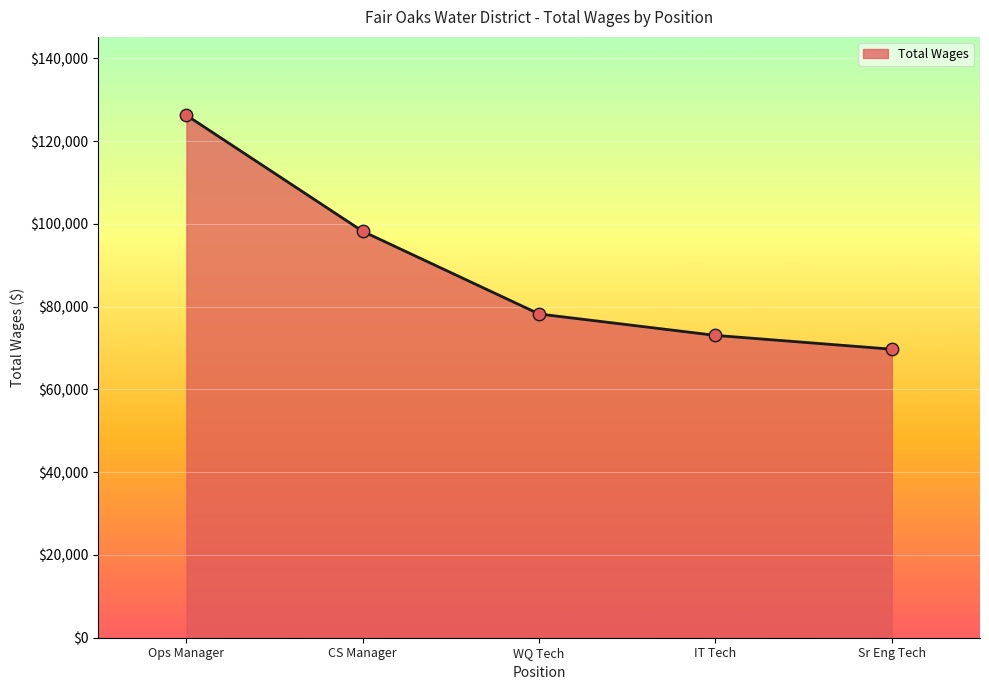

What is the change in value from Ops Manager to IT Tech?

-53182